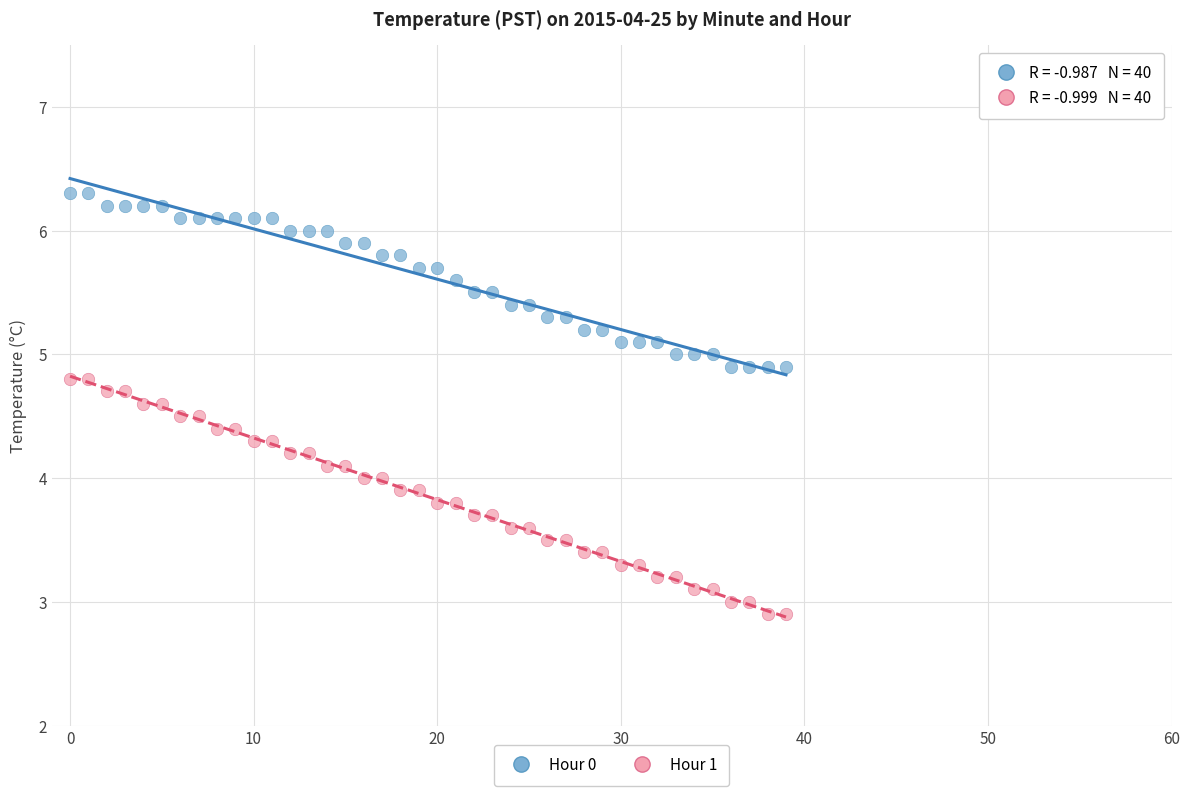

Which series reaches the maximum Y coordinate?

Hour 0